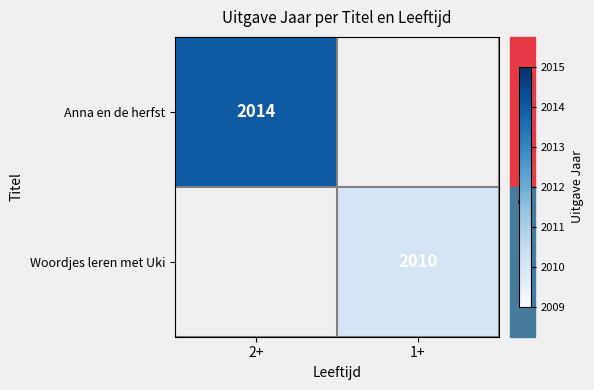

Which category has the lowest value across all series?

1+